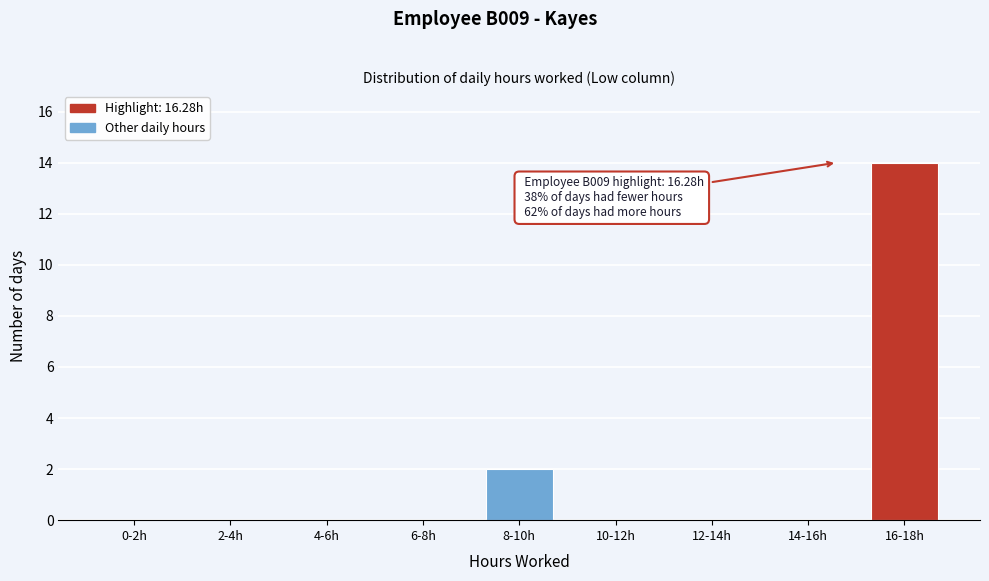

Reading left to right, transcribe all the data shown in this chart.

0-2h=0	2-4h=0	4-6h=0	6-8h=0	8-10h=2	10-12h=0	12-14h=0	14-16h=0	16-18h=14